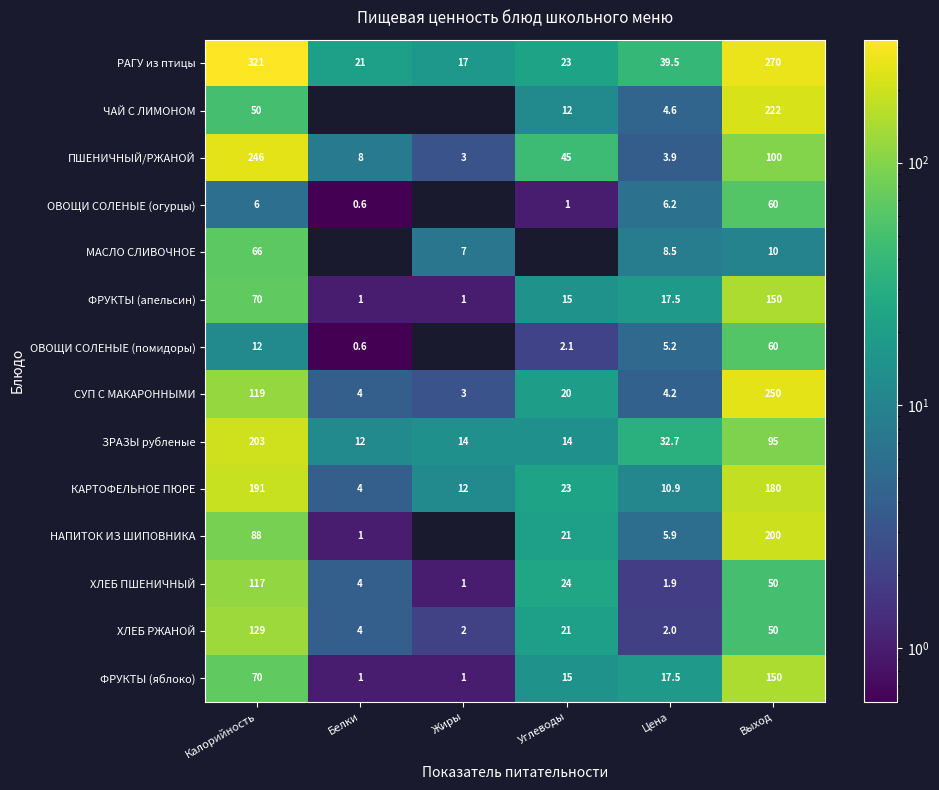

At how many categories does at least one series exceed 161?

2